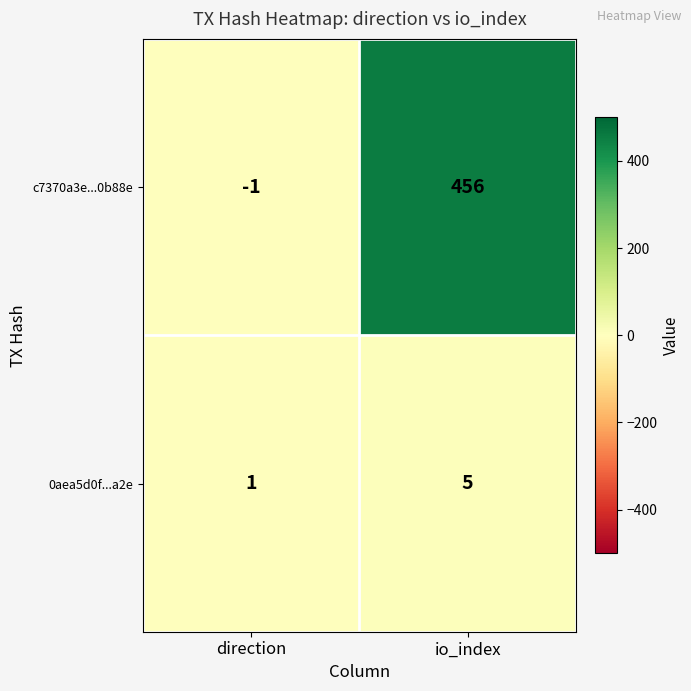

Count the number of categories in the chart.

2